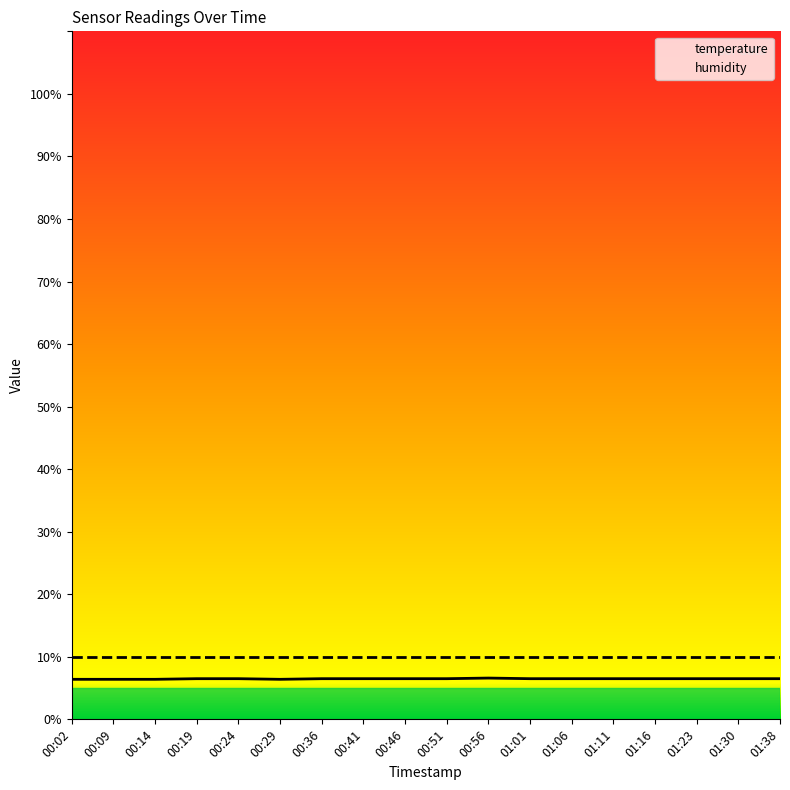

Reading left to right, extract all data points from this chart.

temperature: 00:02=6.4	00:09=6.4	00:14=6.4	00:19=6.5	00:24=6.5	00:29=6.4	00:36=6.5	00:41=6.5	00:46=6.5	00:51=6.5	00:56=6.6	01:01=6.5	01:06=6.5	01:11=6.5	01:16=6.5	01:23=6.5	01:30=6.5	01:38=6.5
humidity: 00:02=10.0	00:09=10.0	00:14=10.0	00:19=10.0	00:24=10.0	00:29=10.0	00:36=10.0	00:41=10.0	00:46=10.0	00:51=10.0	00:56=10.0	01:01=10.0	01:06=10.0	01:11=10.0	01:16=10.0	01:23=10.0	01:30=10.0	01:38=10.0